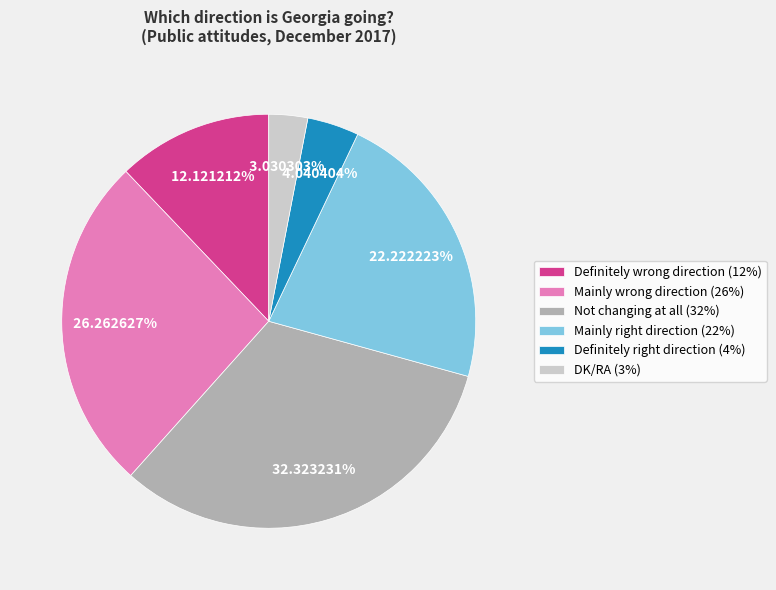

What percentage is the DK/RA slice, to the nearest percent?

3%